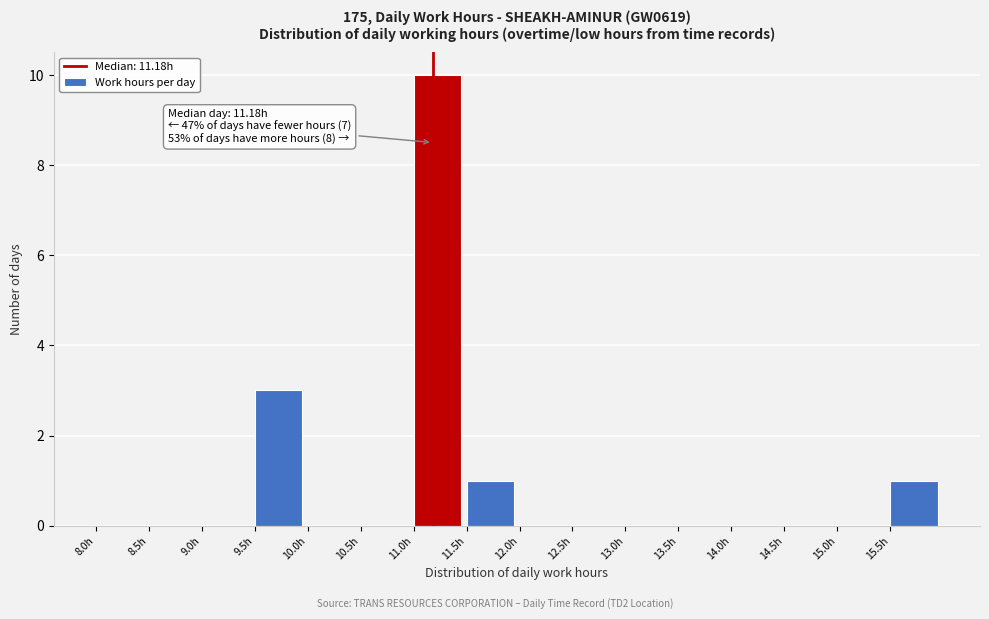

Which range on the x-axis has the tallest bar?

11.0 to 11.5